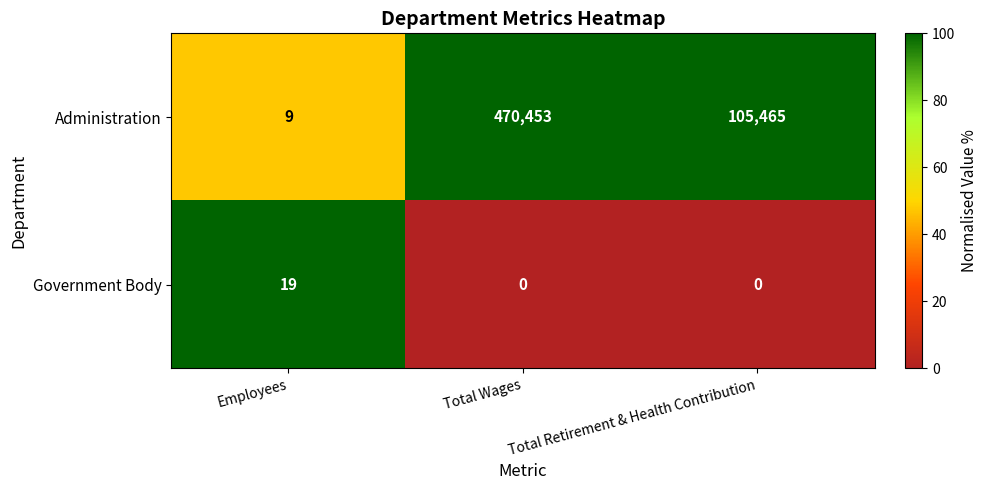

The value of Government Body at Total Wages is 12. True or false?

False